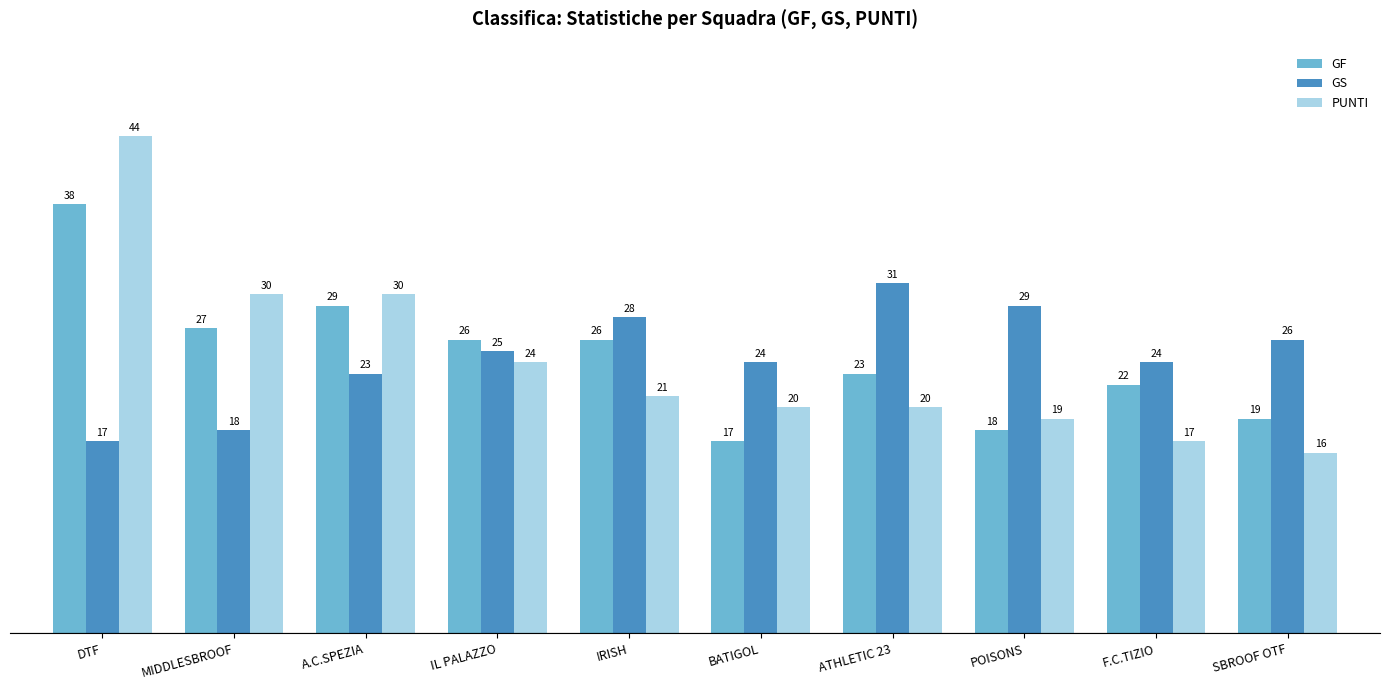

What is the maximum value for GF?

38